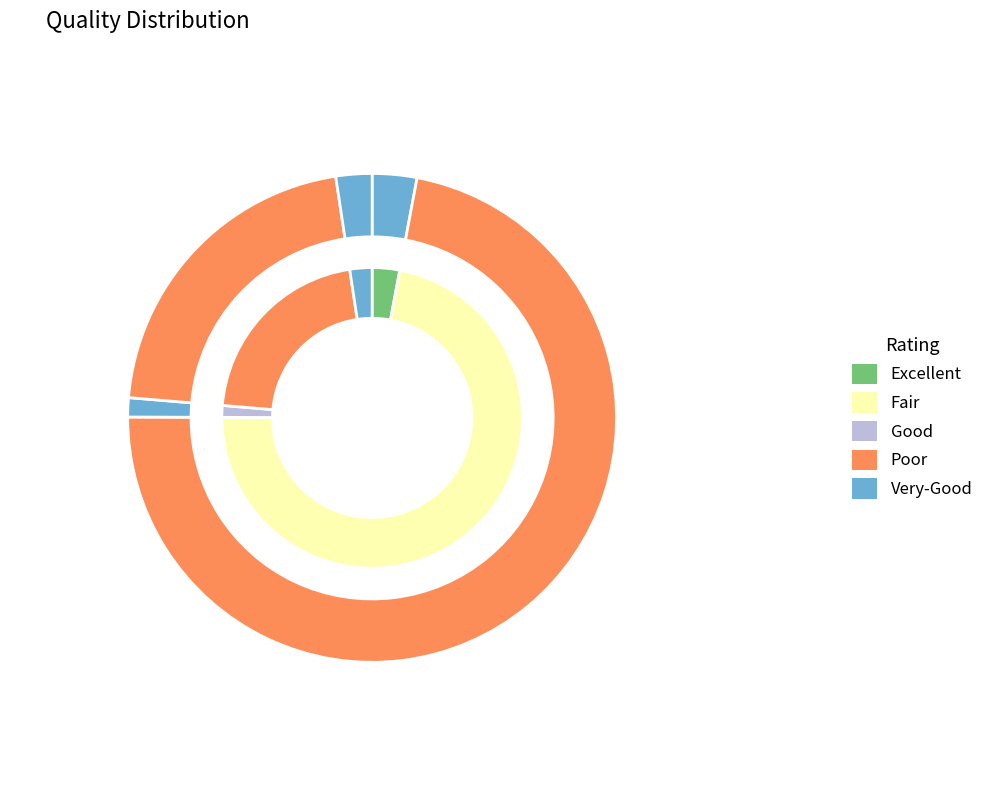

Does 7 account for over 50% of the chart?

No